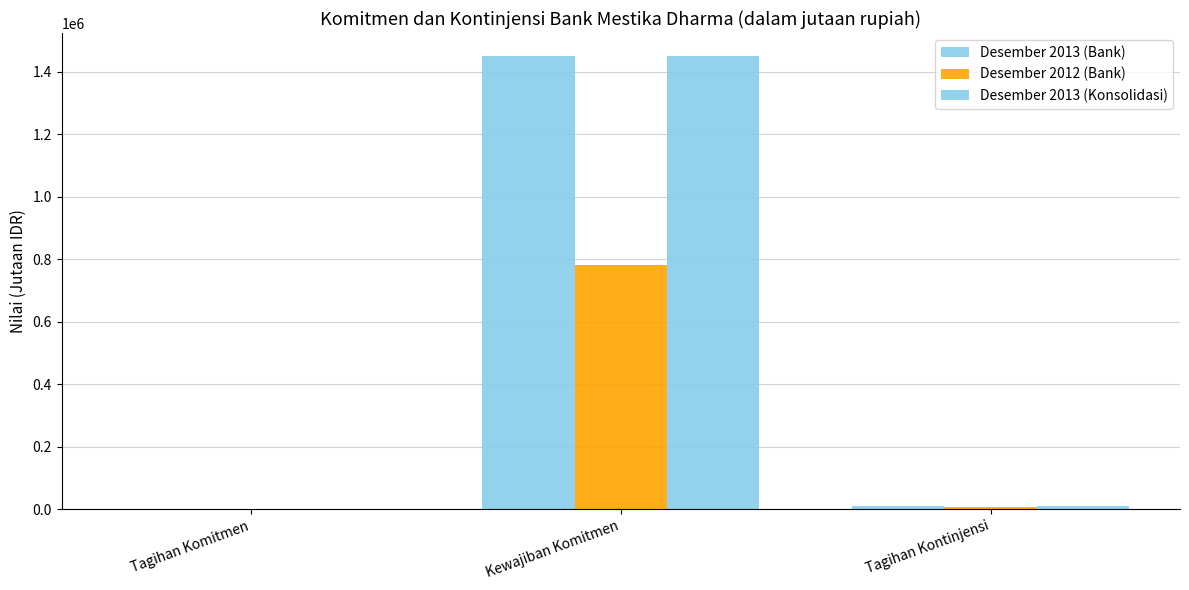

Which series has the largest total across all categories?

Desember 2013 (Bank)